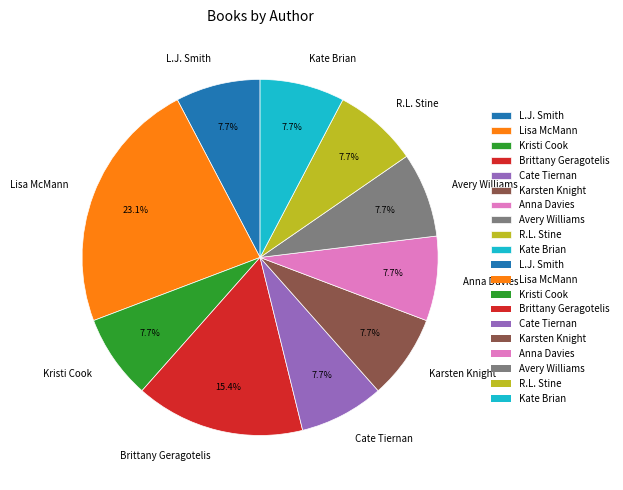

Count the number of slices in the pie.

10